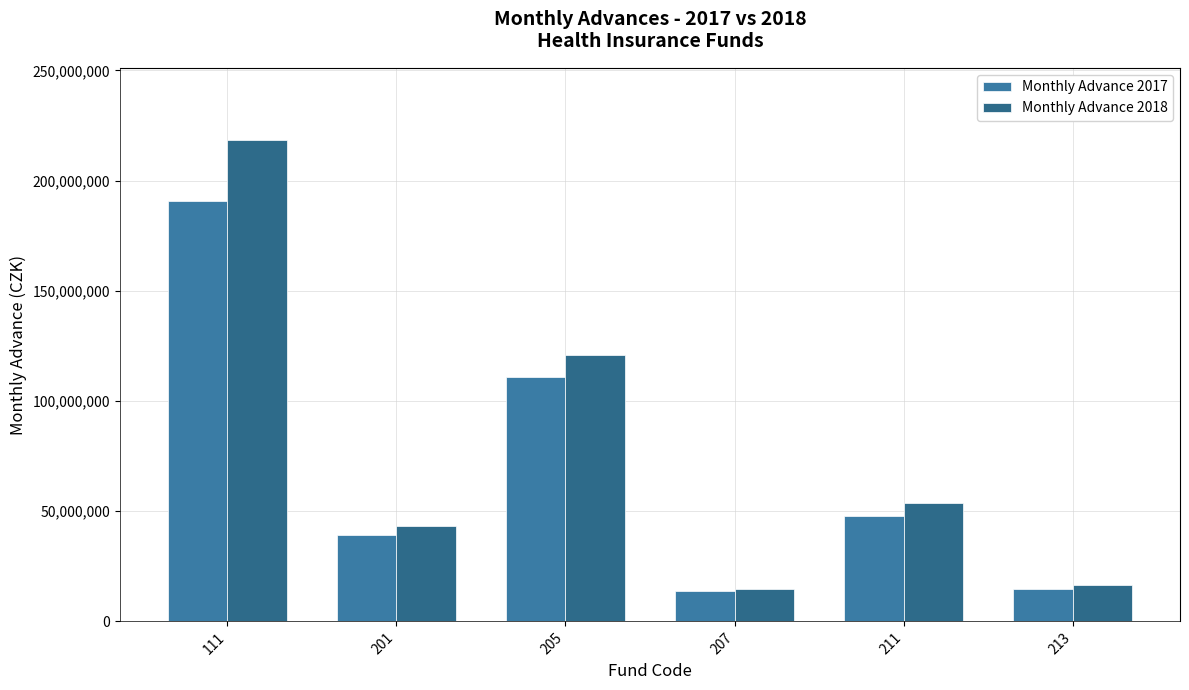

The Monthly Advance 2017 series shows 176495046 at 205. True or false?

False